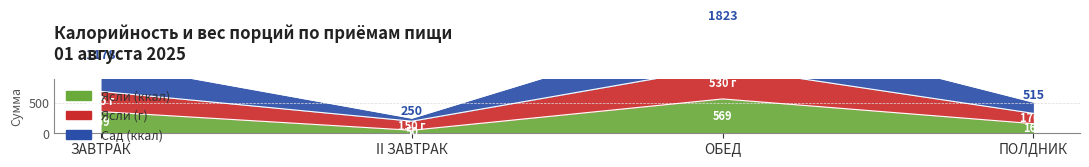

At which category is the sum across all series the highest?

ОБЕД